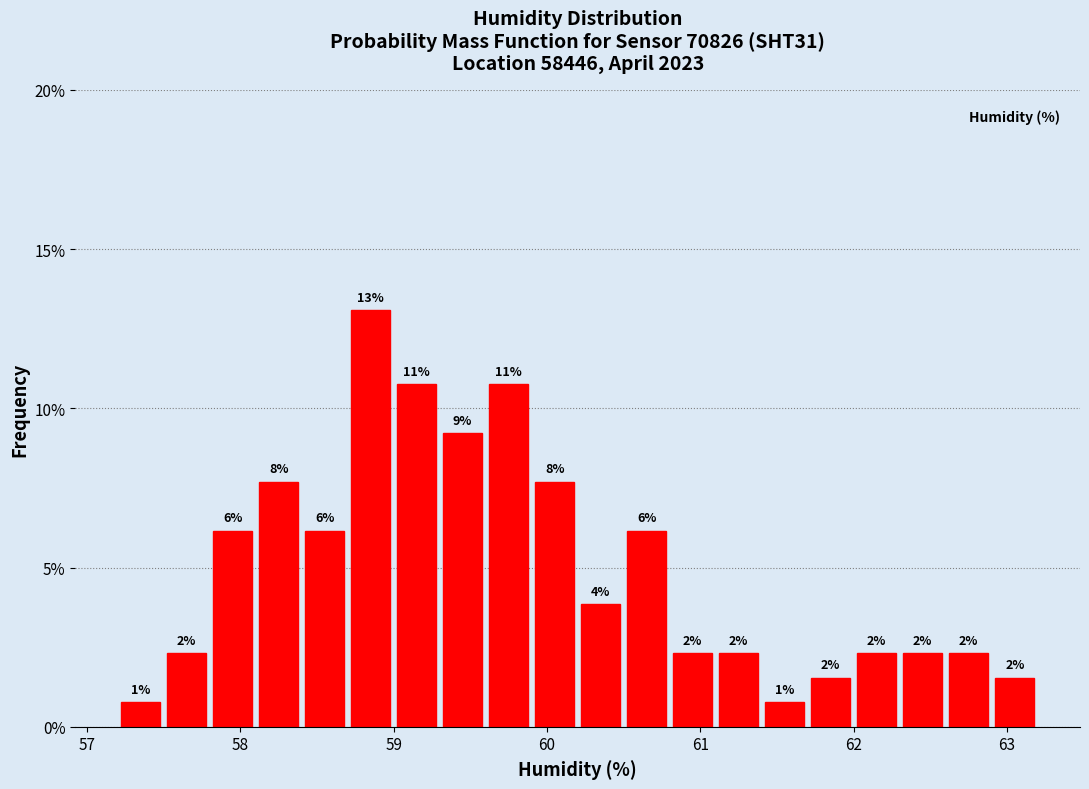

Read against the x-axis, roughly where is the centre of the tallest bar?

58.9